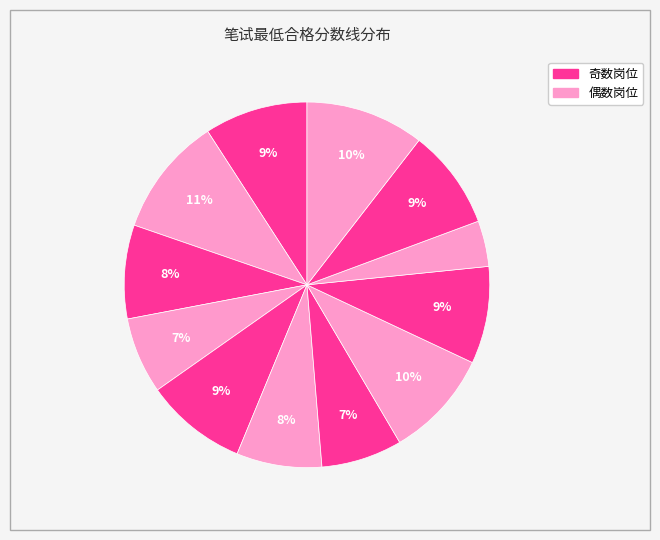

How many segments does this pie chart have?

12